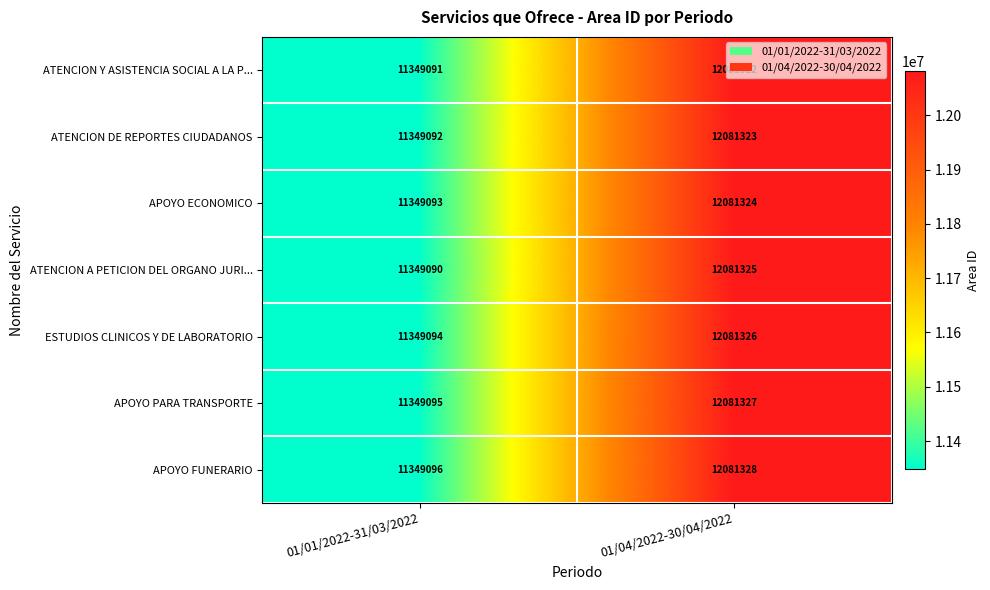

What is the sum of the ATENCION A PETICION DEL ORGANO JURI... values at 01/04/2022-30/04/2022 and 01/01/2022-31/03/2022?

23430415